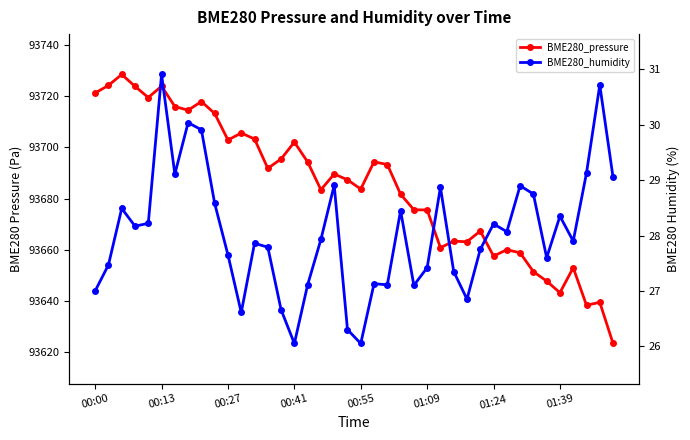

Which series has the largest total across all categories?

BME280_pressure